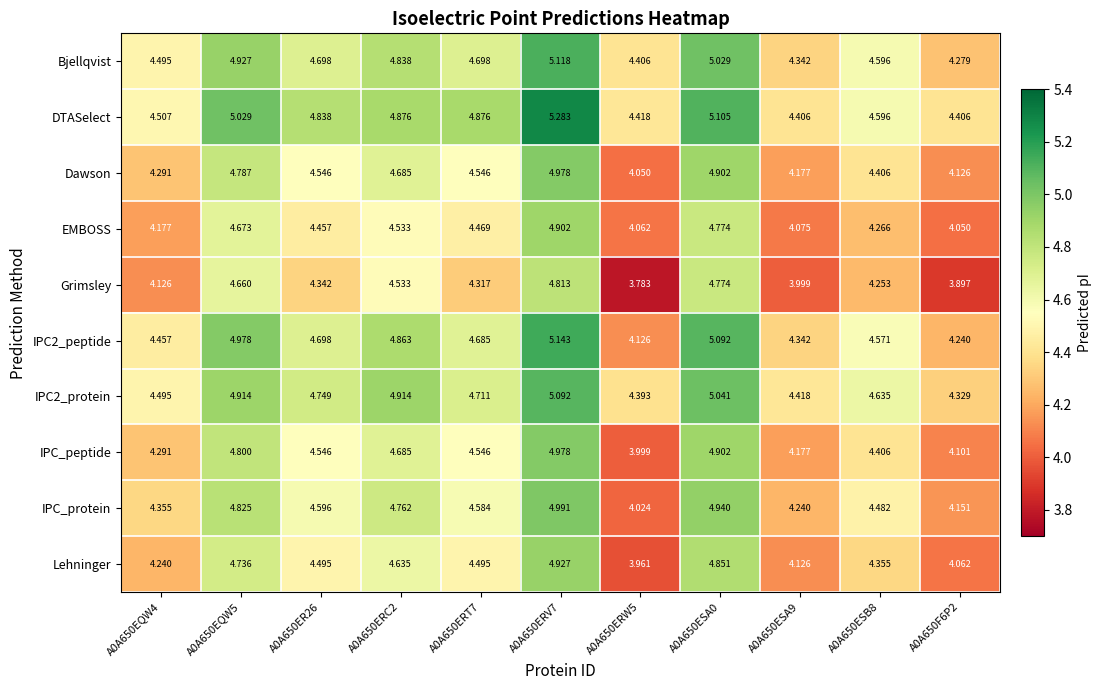

What is the spread (max minus min) of values at A0A650EQW5?

0.4